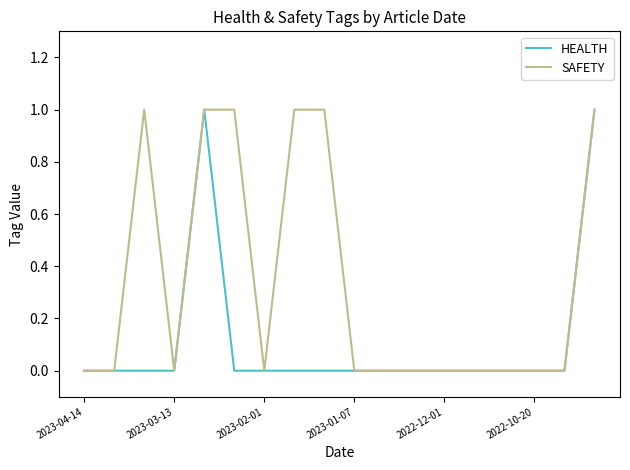

List the series in order of their overall mean, highest first.

SAFETY, HEALTH